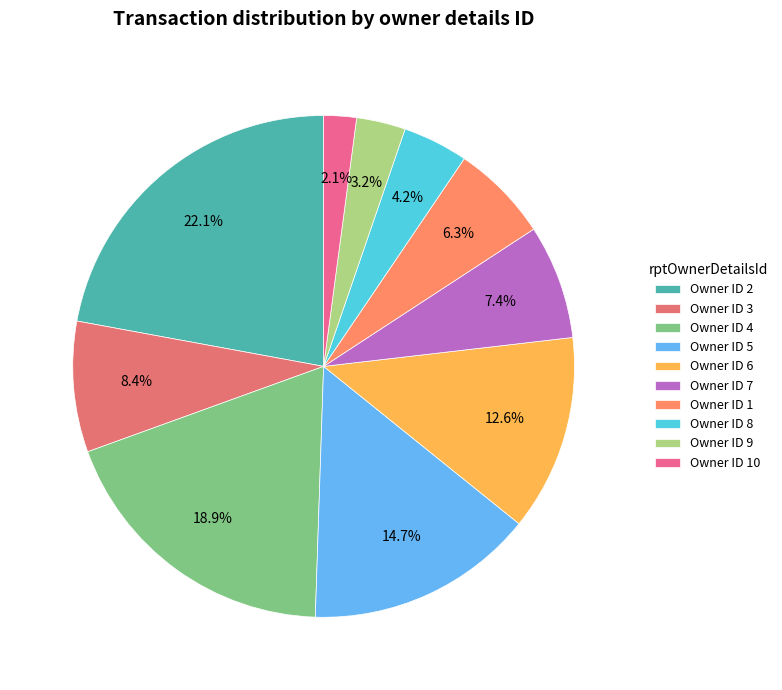

How many segments does this pie chart have?

10